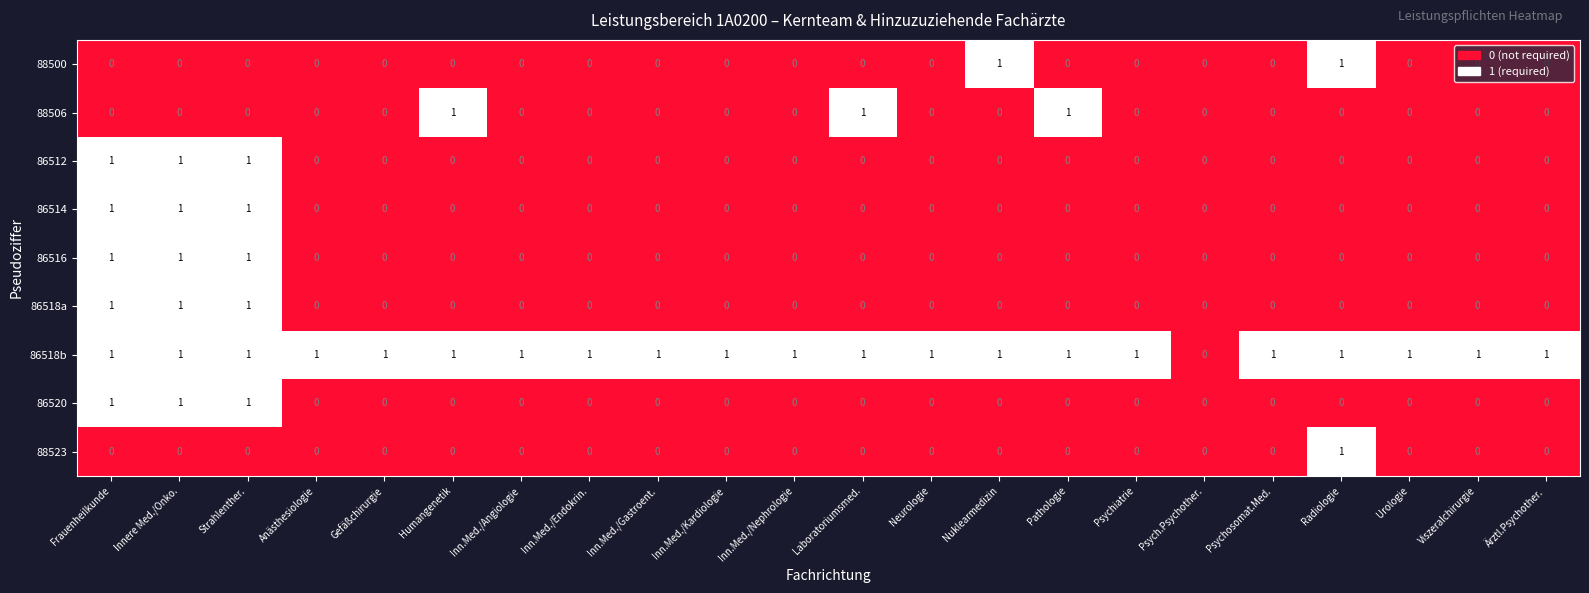

Which series has the largest total across all categories?

86518b